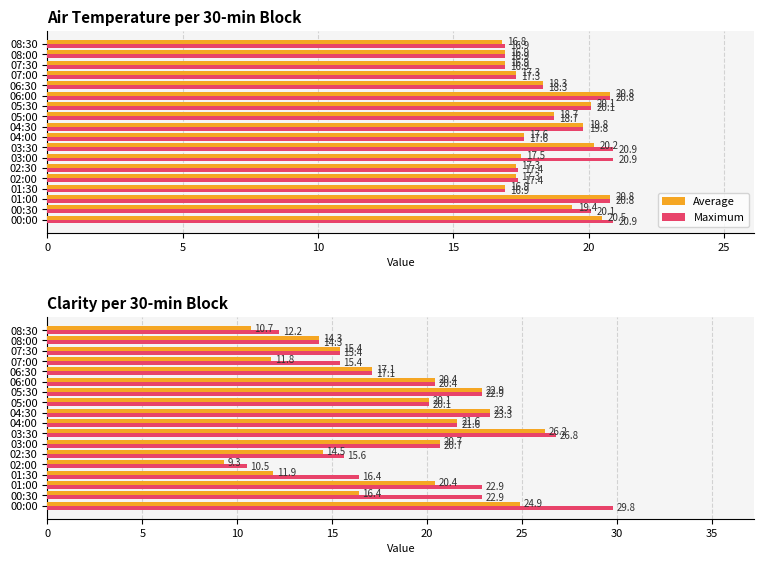

Count the number of categories in the chart.

18